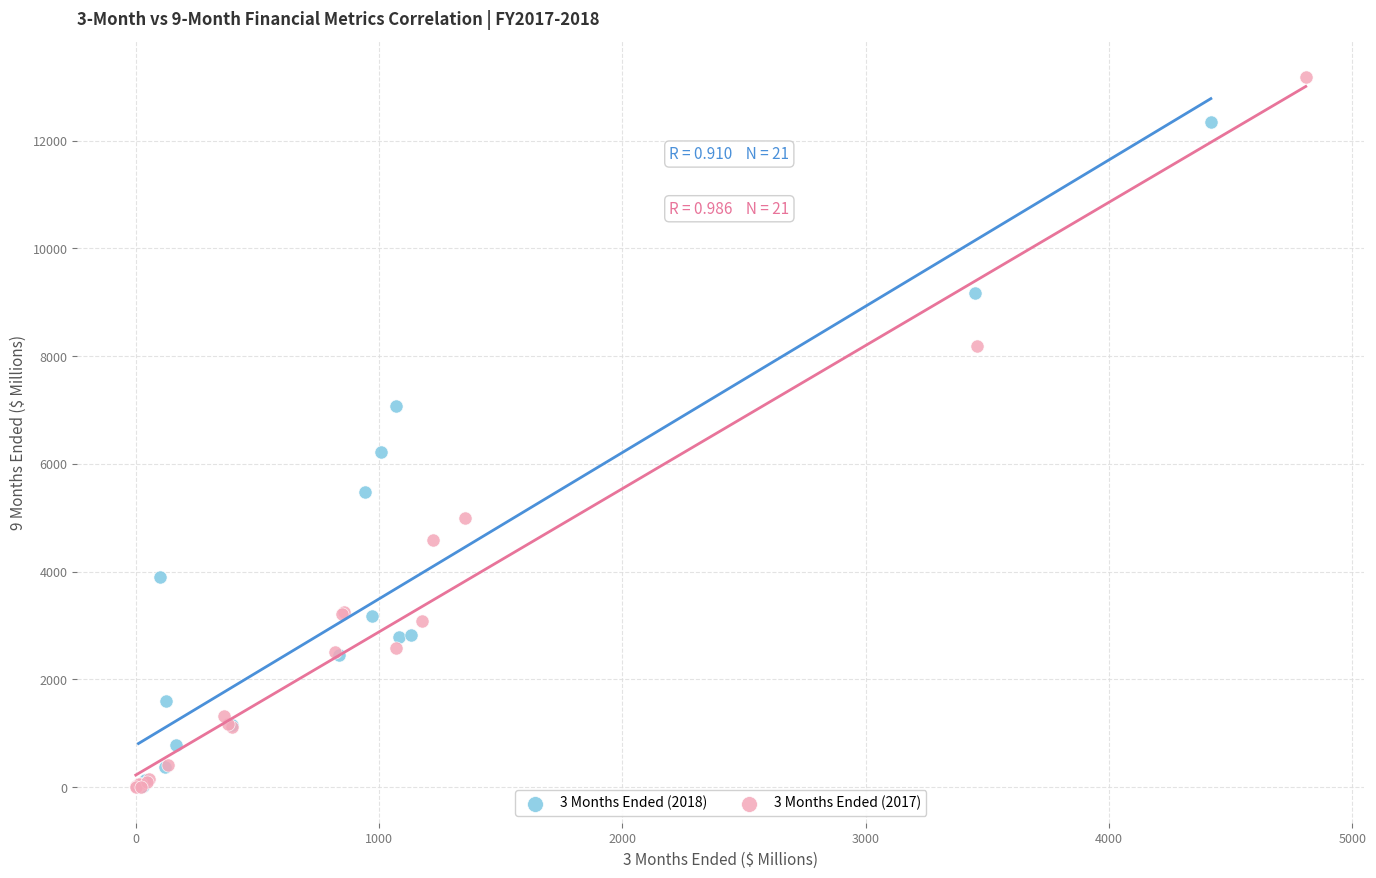

Which series reaches the maximum Y coordinate?

3 Months Ended (2017)